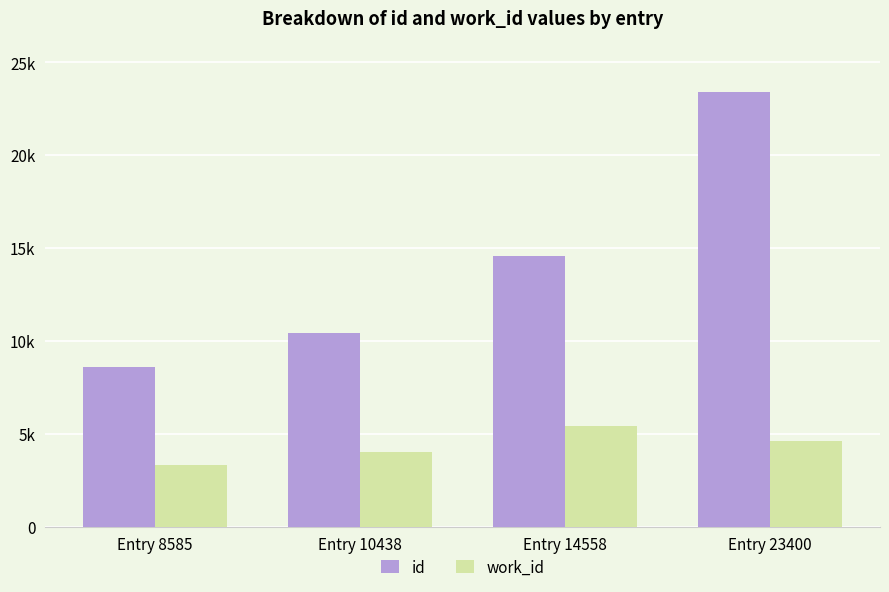

What is the difference between the maximum and minimum values in the id series?

14815